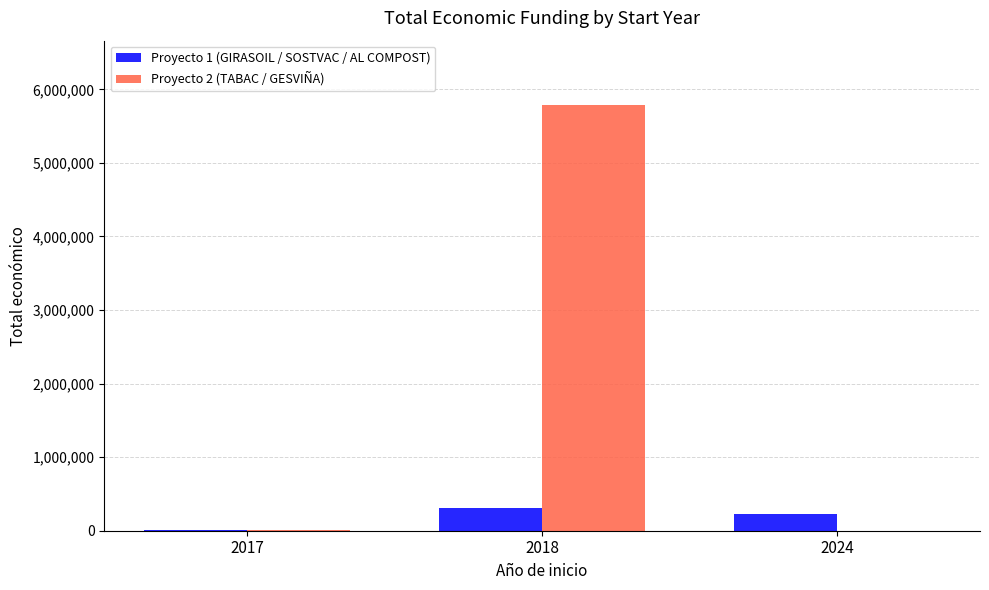

Which series has the largest total across all categories?

Proyecto 2 (TABAC / GESVIÑA)